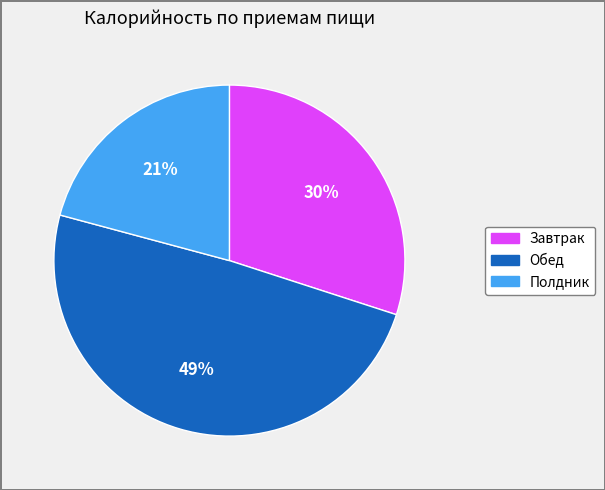

To the nearest percent, what portion does Полдник represent?

21%